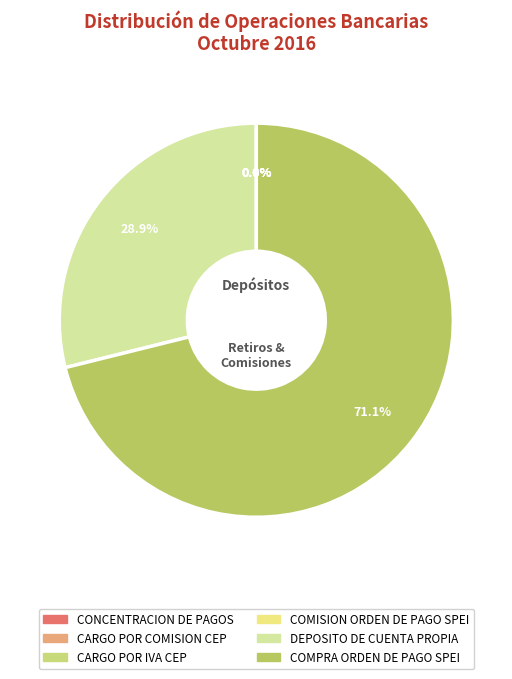

Does CARGO POR IVA CEP represent more than half of the total?

No